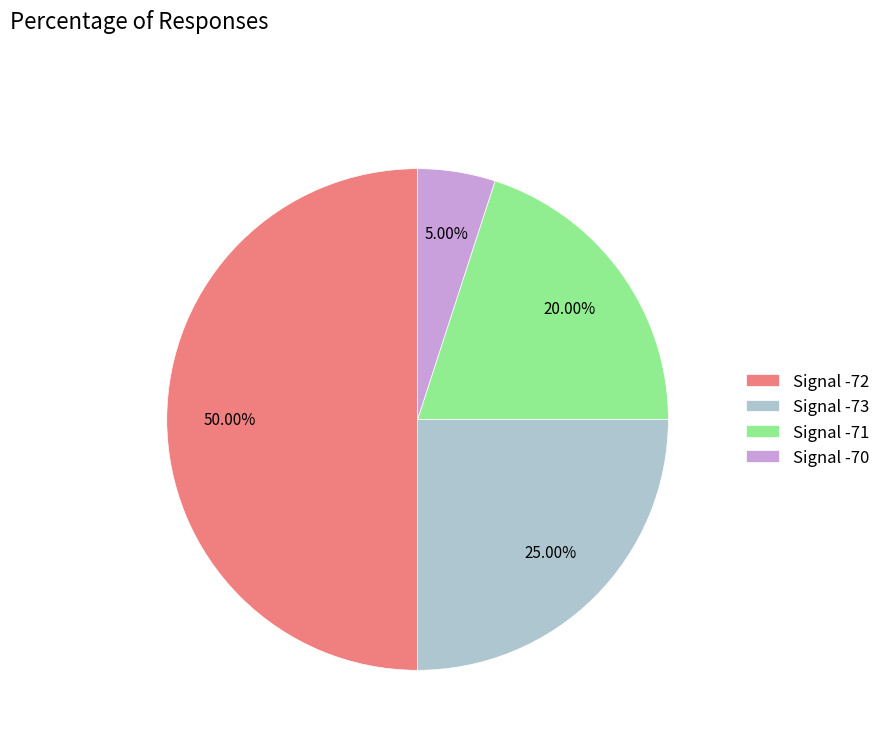

How many segments does this pie chart have?

4